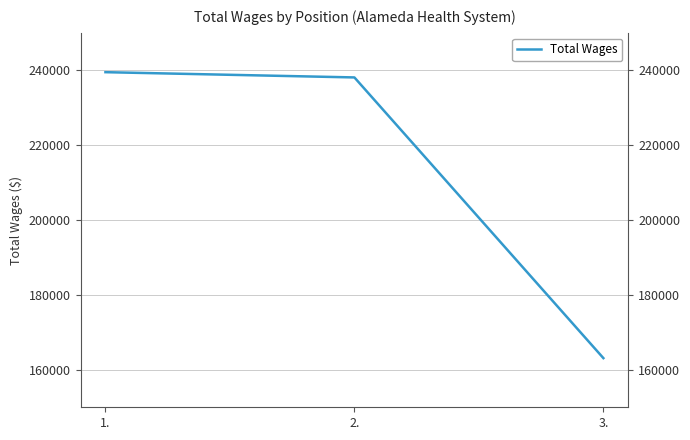

Rank the categories by value from lowest to highest.

3., 2., 1.